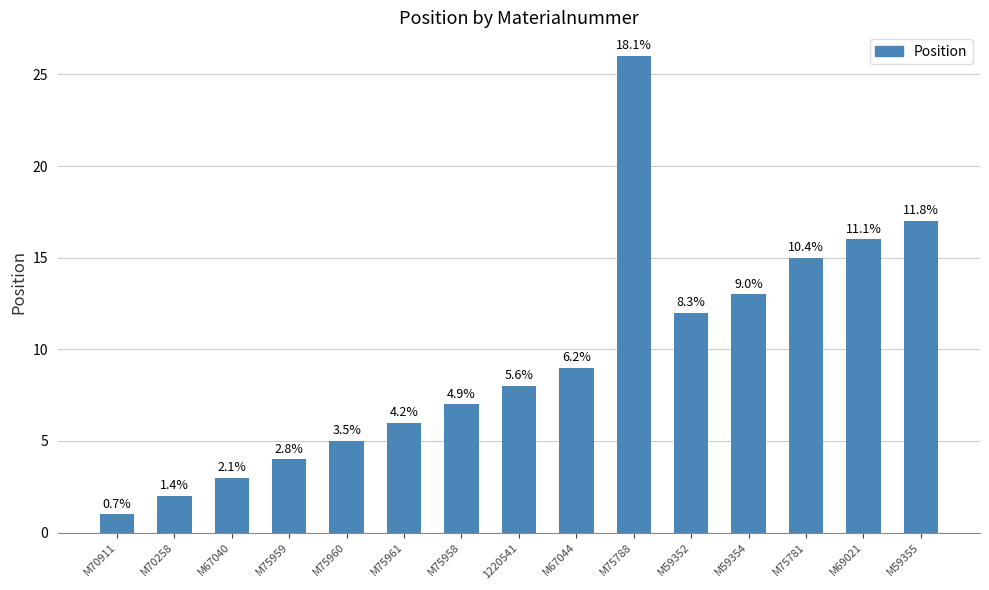

What is the average value?

10